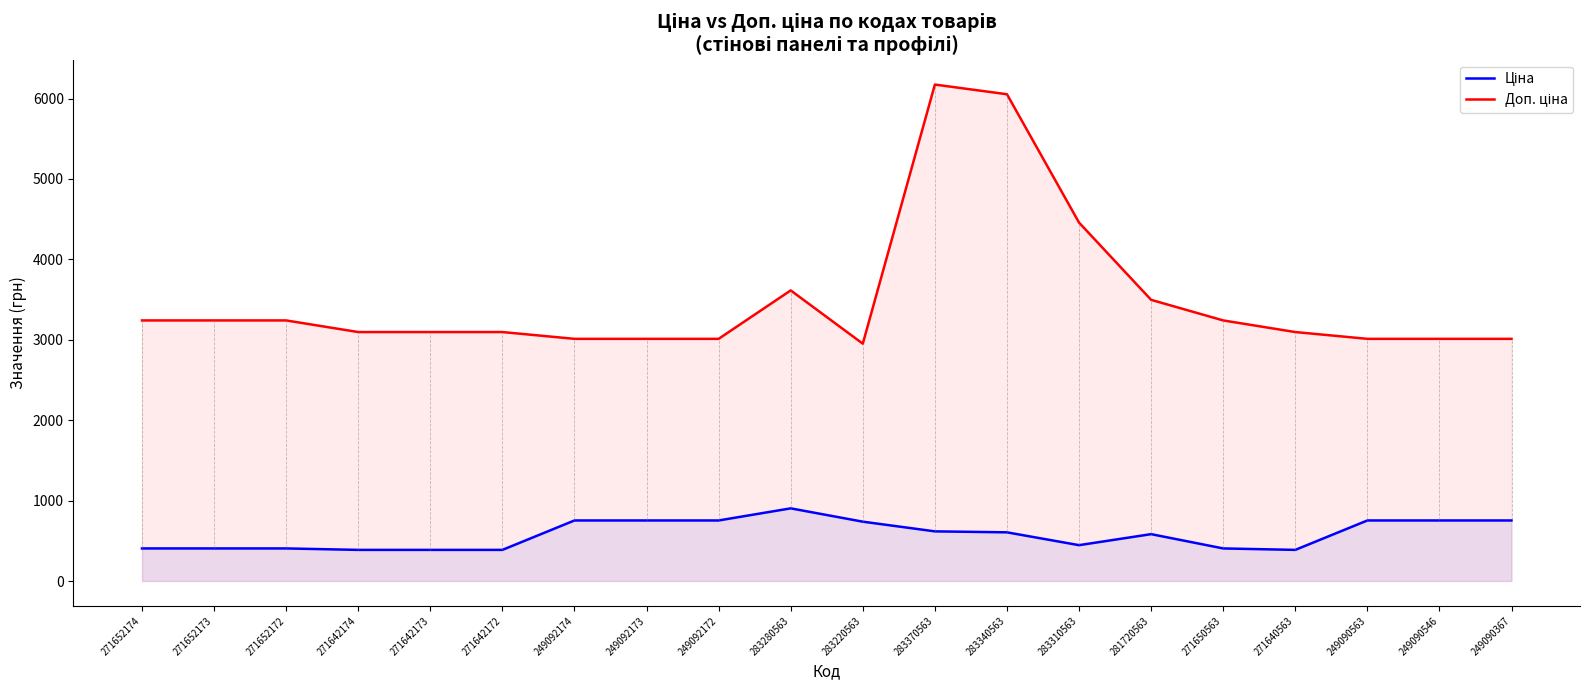

Reading left to right, transcribe all the data shown in this chart.

Ціна: 405.1	405.1	405.1	387.0	387.0	387.0	753.0	753.0	753.0	903.5	737.9	617.4	605.4	445.8	582.8	405.1	387.0	753.0	753.0	753.0
Доп. ціна: 3240.7	3240.7	3240.7	3096.2	3096.2	3096.2	3011.8	3011.8	3011.8	3614.2	2951.6	6174.2	6053.7	4457.5	3496.7	3240.7	3096.2	3011.8	3011.8	3011.8